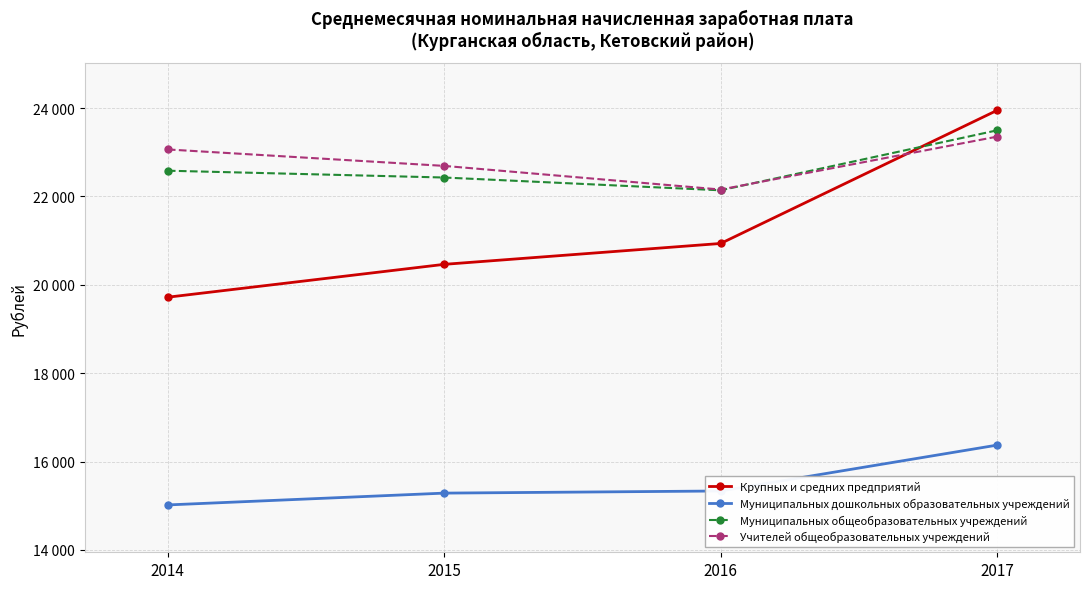

Does the chart have visible grid lines?

Yes